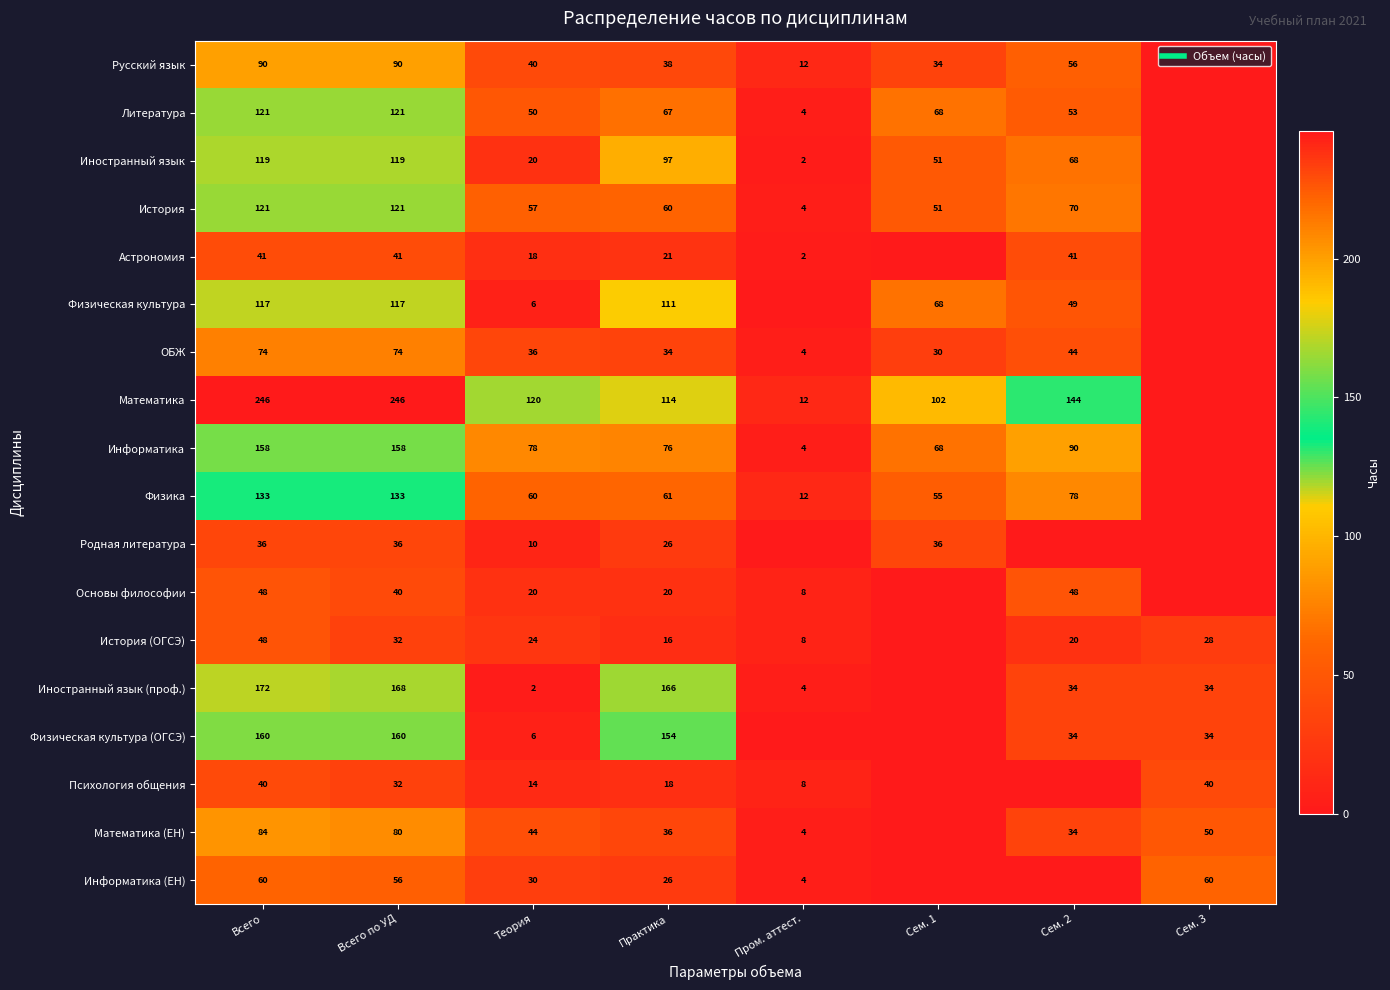

How many positive values does the Основы философии series have?

6